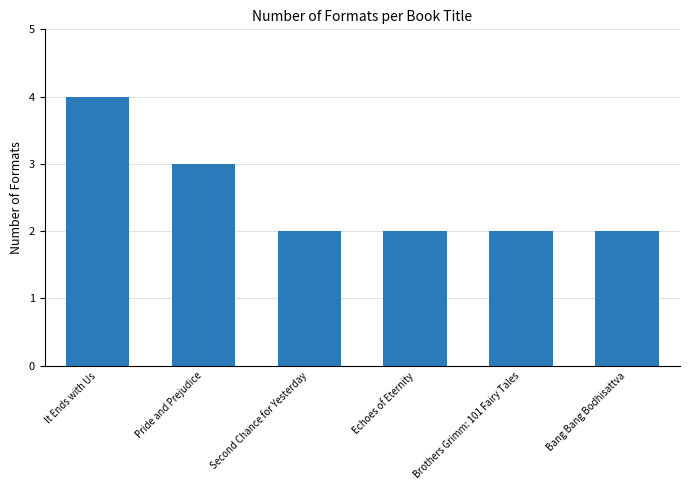

What is the label of the 5th bar from the right?

Pride and Prejudice